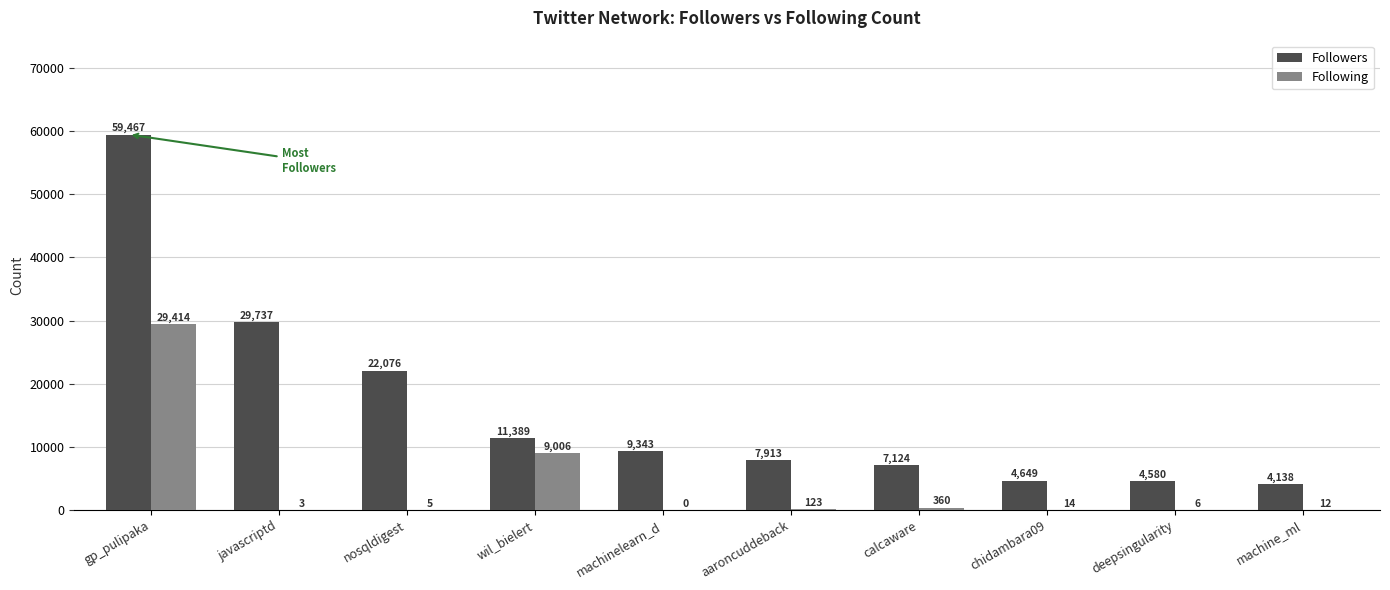

What are all the series names shown in the legend?

Followers, Following